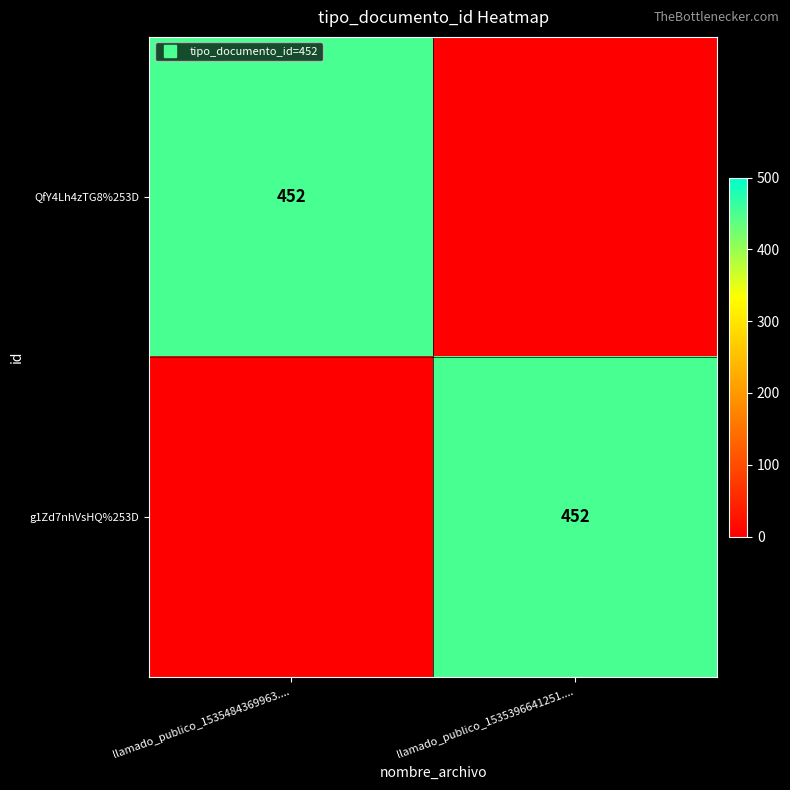

The g1Zd7nhVsHQ%253D series shows 452 at llamado_publico_1535396641251..... True or false?

True